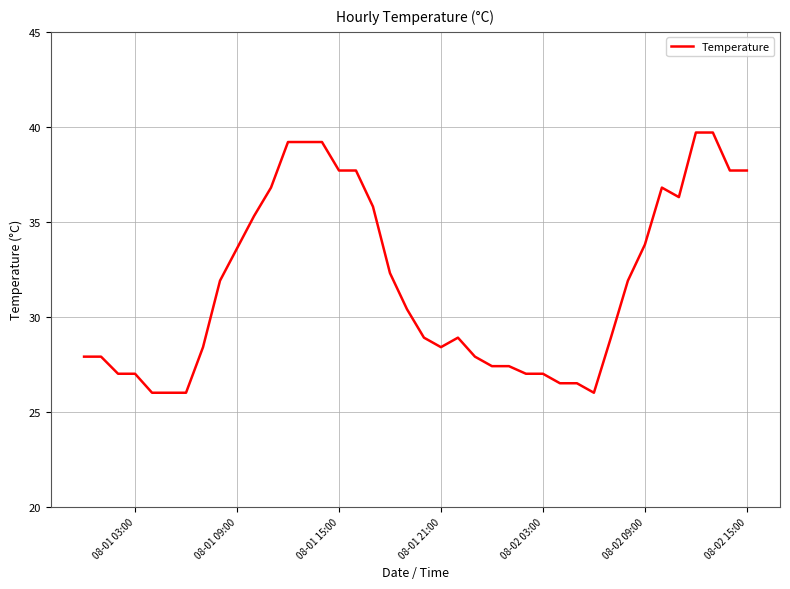

What is the maximum value shown in the chart?

39.7